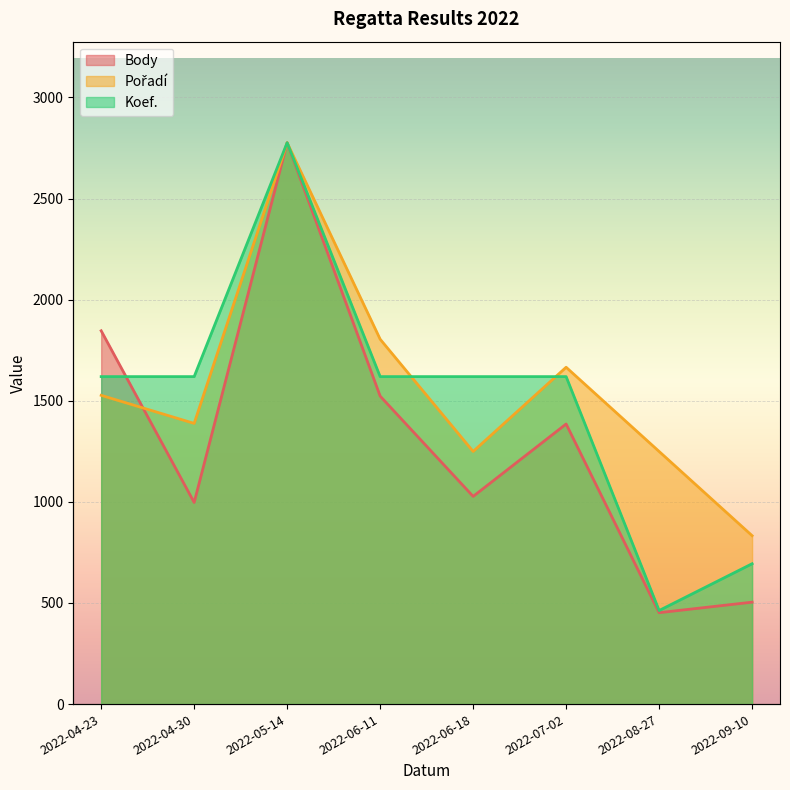

After their last crossing, which series has the higher values: Koef. or Pořadí?

Pořadí